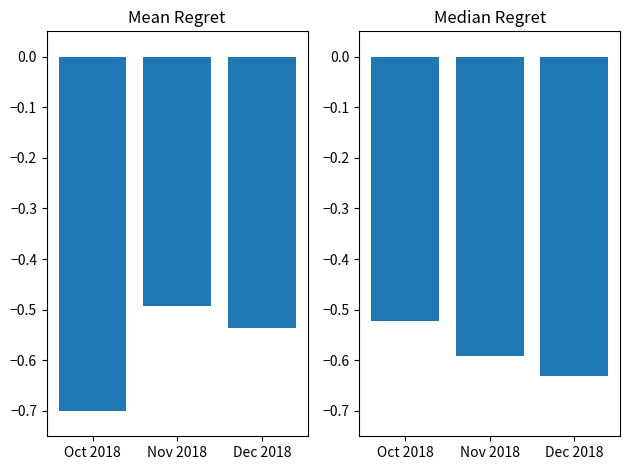

List the series in order of their overall mean, lowest first.

Median Regret, Mean Regret